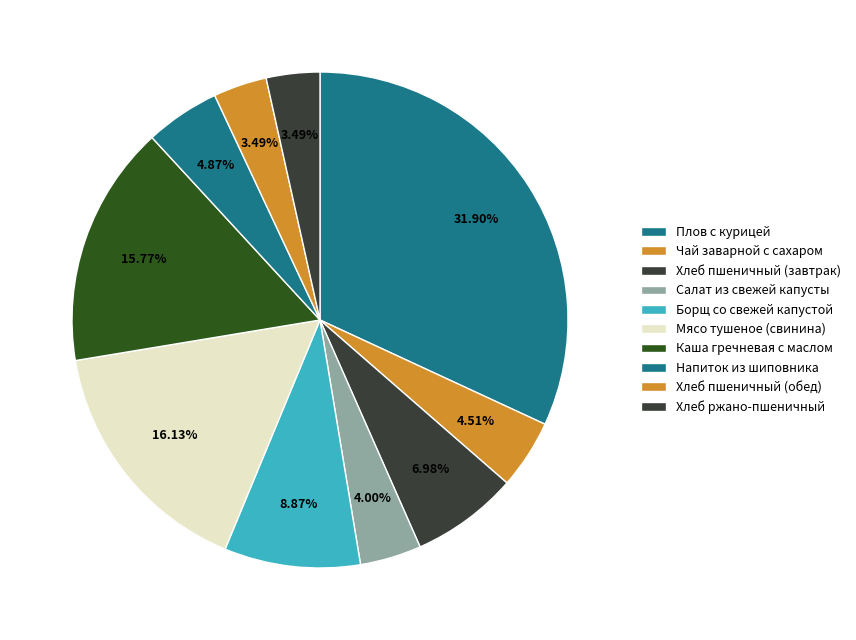

Does any single category account for the majority?

No